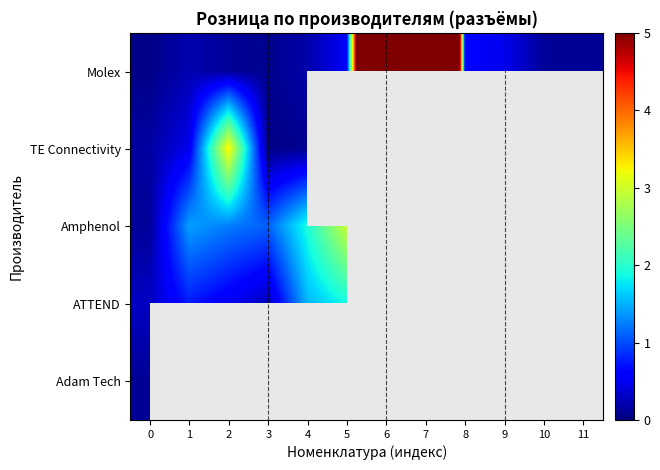

What is the lowest value of the Amphenol series?

0.1